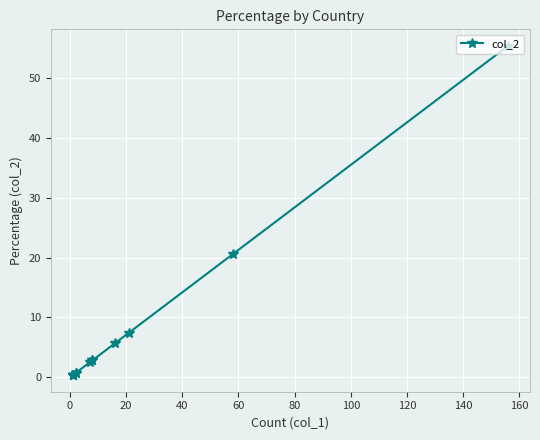

What is the value of the 13th point from the left?

0.4